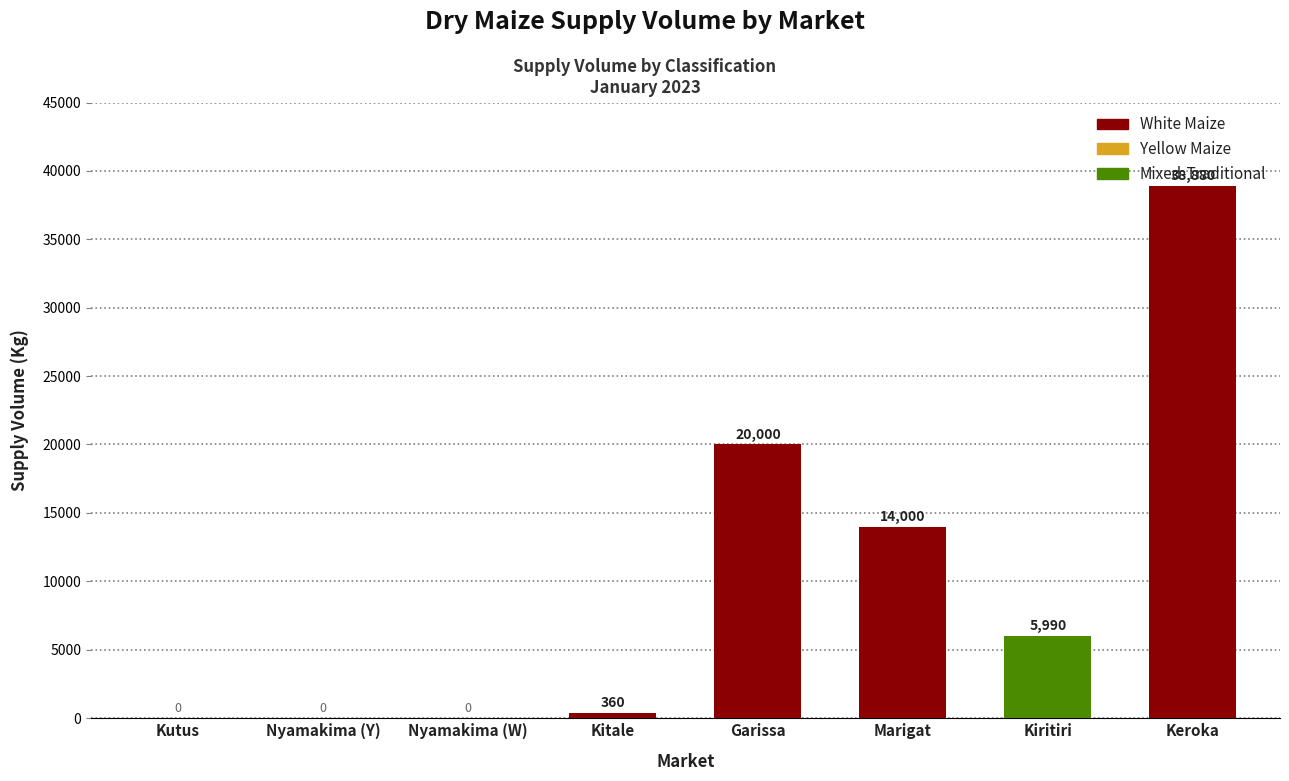

Is it true that the value at Kiritiri is 2351?

False